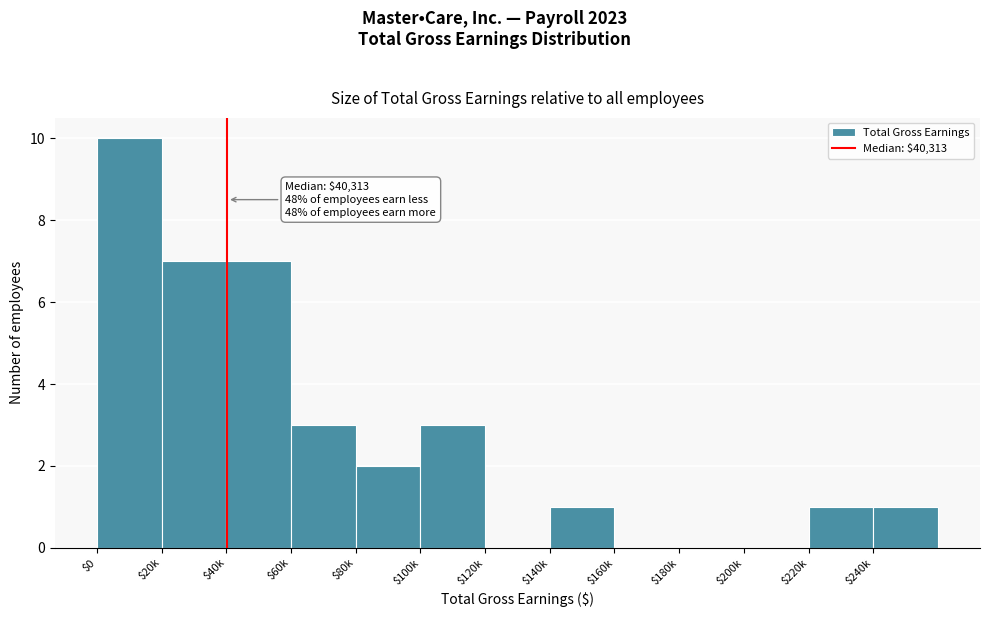

Is it true that the value at $240k is 1?

True